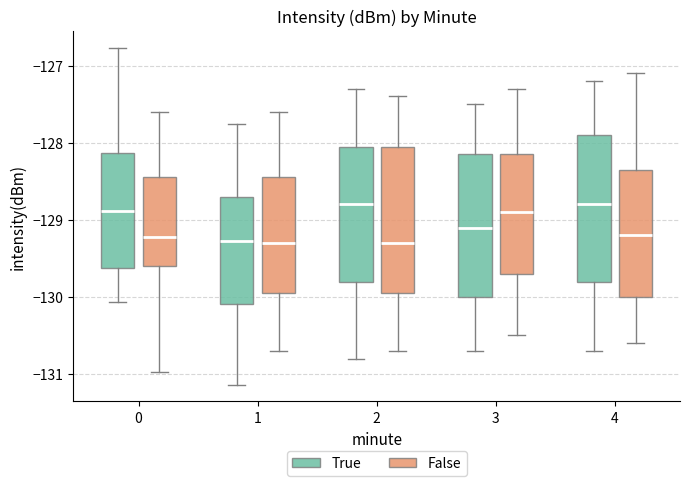

Reading left to right, transcribe this box plot: for each box, give where its median line is, the range the box spans, and where its two whiskers end, as read against the y-axis. The values are not printed on the chart, so give them approximately, as read against the axis.

0 (True): median -128.9, box -129.6 to -128.1, whiskers -130.1 to -126.8
0 (False): median -129.2, box -129.6 to -128.4, whiskers -131.0 to -127.6
1 (True): median -129.3, box -130.1 to -128.7, whiskers -131.1 to -127.8
1 (False): median -129.3, box -129.9 to -128.4, whiskers -130.7 to -127.6
2 (True): median -128.8, box -129.8 to -128.0, whiskers -130.8 to -127.3
2 (False): median -129.3, box -129.9 to -128.0, whiskers -130.7 to -127.4
3 (True): median -129.1, box -130.0 to -128.1, whiskers -130.7 to -127.5
3 (False): median -128.9, box -129.7 to -128.1, whiskers -130.5 to -127.3
4 (True): median -128.8, box -129.8 to -127.9, whiskers -130.7 to -127.2
4 (False): median -129.2, box -130.0 to -128.3, whiskers -130.6 to -127.1